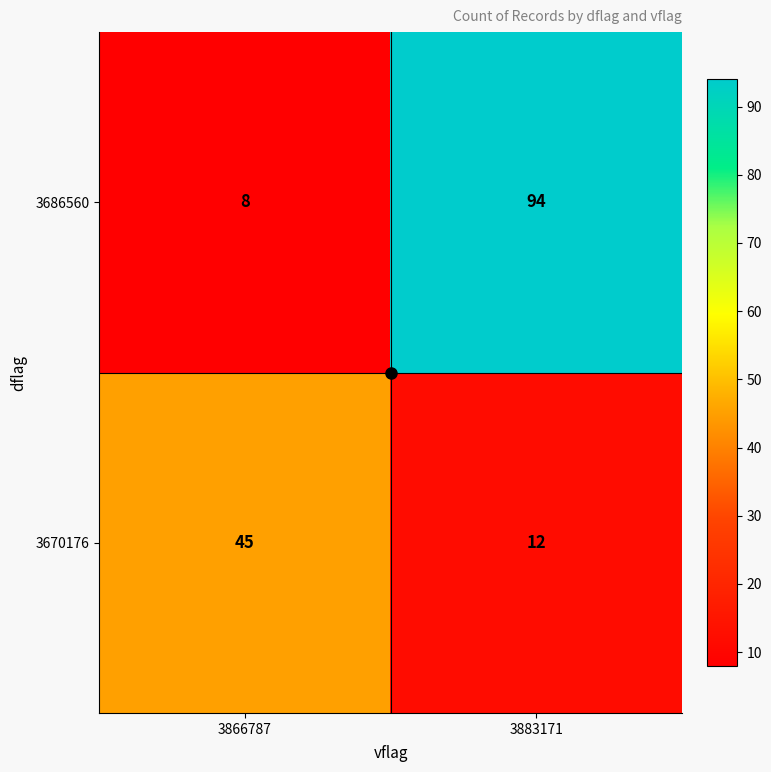

Rank the categories by 3686560 value from lowest to highest.

3866787, 3883171